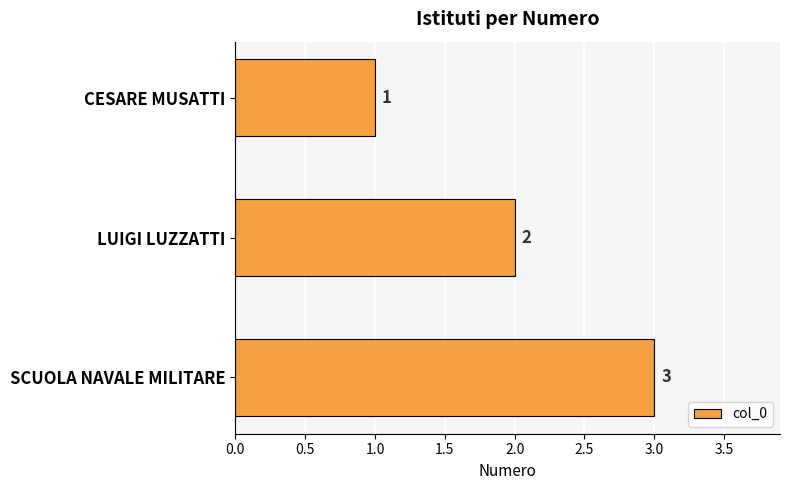

What position from the top is LUIGI LUZZATTI?

2